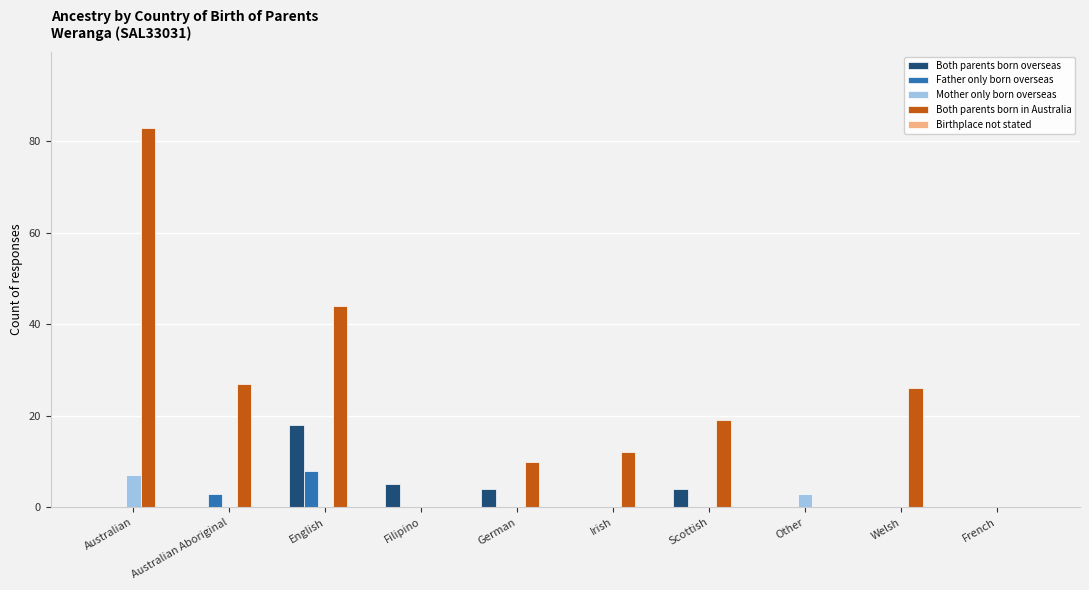

Which series has the largest total across all categories?

Both parents born in Australia